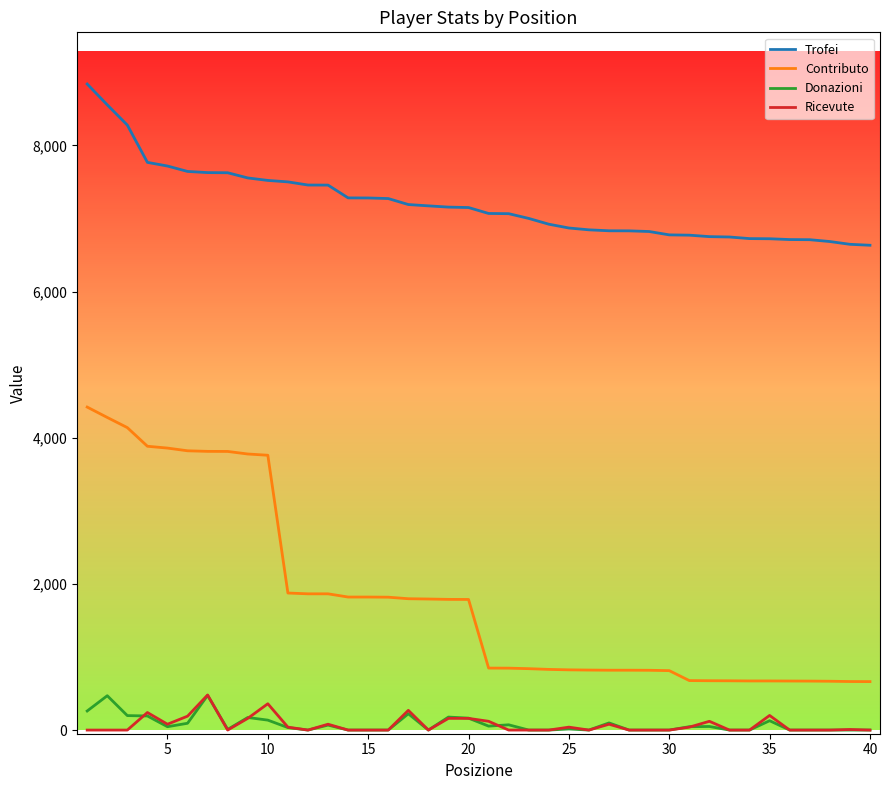

Which series has the largest total across all categories?

Trofei